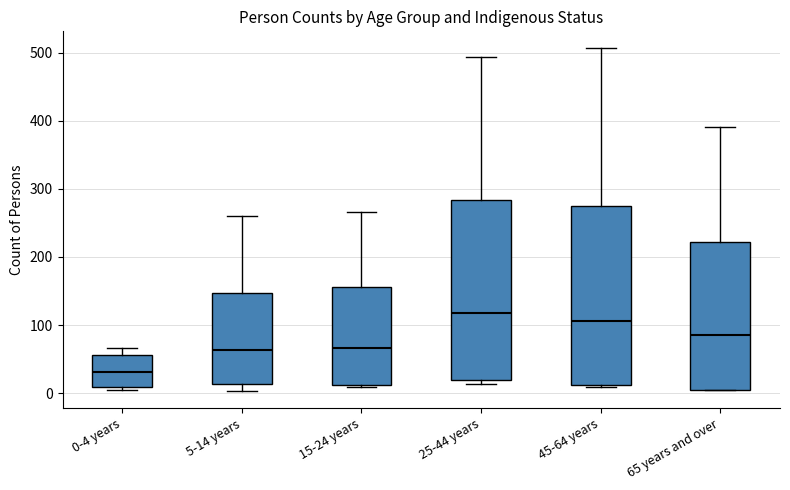

Reading left to right, transcribe this box plot: for each box, give where its median line is, the range the box spans, and where its two whiskers end, as read against the y-axis. The values are not printed on the chart, so give them approximately, as read against the axis.

0-4 years: median 30, box 10 to 60, whiskers 0 to 70
5-14 years: median 60, box 10 to 150, whiskers 0 to 260
15-24 years: median 70, box 10 to 160, whiskers 10 to 270
25-44 years: median 120, box 20 to 280, whiskers 10 to 490
45-64 years: median 110, box 10 to 280, whiskers 10 to 510
65 years and over: median 90, box 0 to 220, whiskers 0 to 390